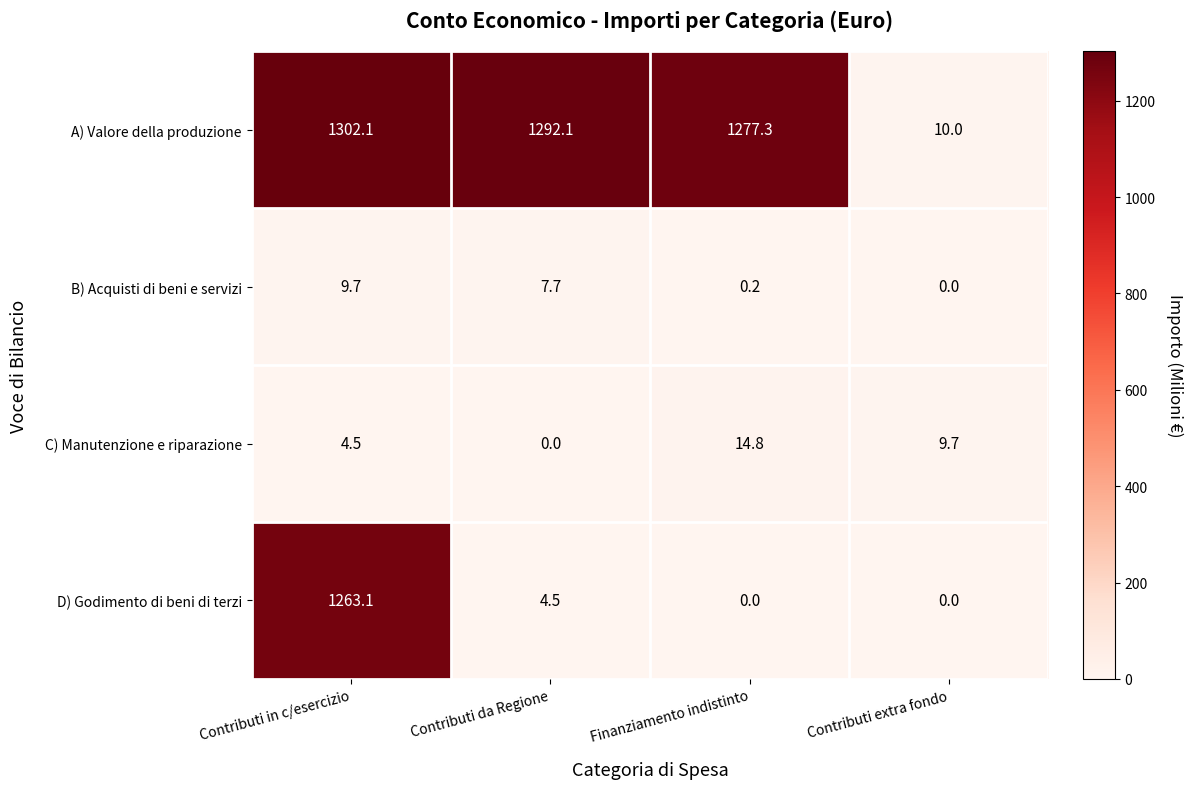

Which series has the widest spread of values?

A) Valore della produzione